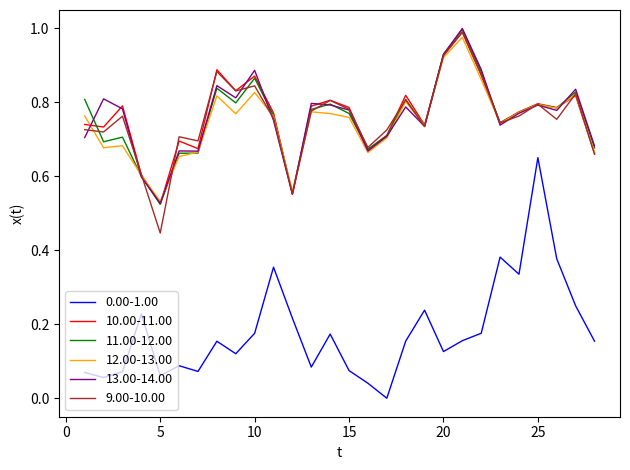

Which series has the widest spread of values?

0.00-1.00